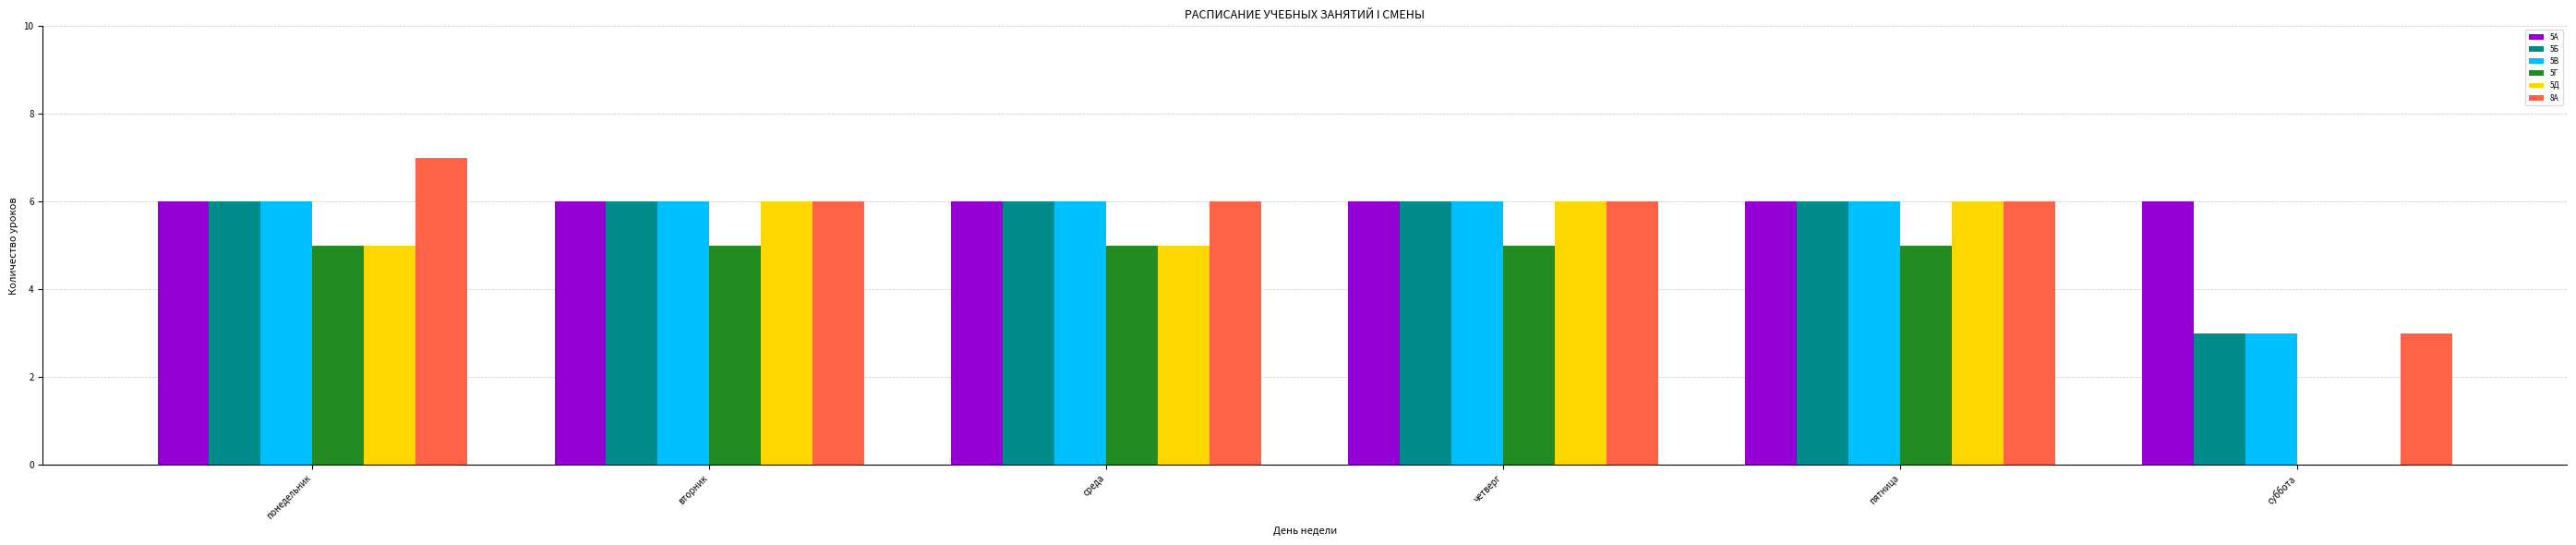

The value of 5Д at пятница is 10. True or false?

False